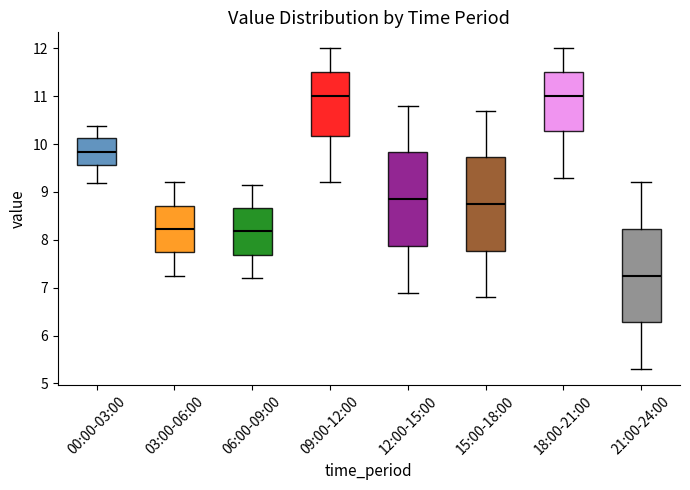

Reading left to right, transcribe this box plot: for each box, give where its median line is, the range the box spans, and where its two whiskers end, as read against the y-axis. The values are not printed on the chart, so give them approximately, as read against the axis.

00:00-03:00: median 9.8, box 9.6 to 10.1, whiskers 9.2 to 10.4
03:00-06:00: median 8.2, box 7.7 to 8.7, whiskers 7.3 to 9.2
06:00-09:00: median 8.2, box 7.7 to 8.7, whiskers 7.2 to 9.2
09:00-12:00: median 11.0, box 10.2 to 11.5, whiskers 9.2 to 12.0
12:00-15:00: median 8.9, box 7.9 to 9.8, whiskers 6.9 to 10.8
15:00-18:00: median 8.8, box 7.8 to 9.7, whiskers 6.8 to 10.7
18:00-21:00: median 11.0, box 10.3 to 11.5, whiskers 9.3 to 12.0
21:00-24:00: median 7.3, box 6.3 to 8.2, whiskers 5.3 to 9.2